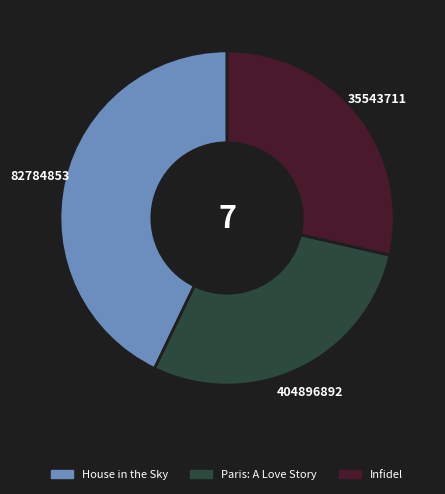

Which category has the biggest portion of the pie?

House in the Sky